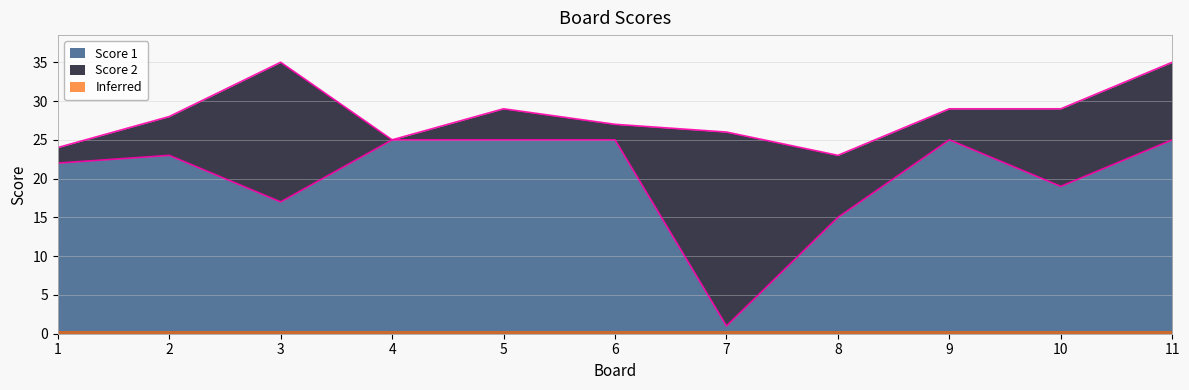

Rank the categories by value from highest to lowest.

4, 5, 6, 9, 11, 2, 1, 10, 3, 8, 7